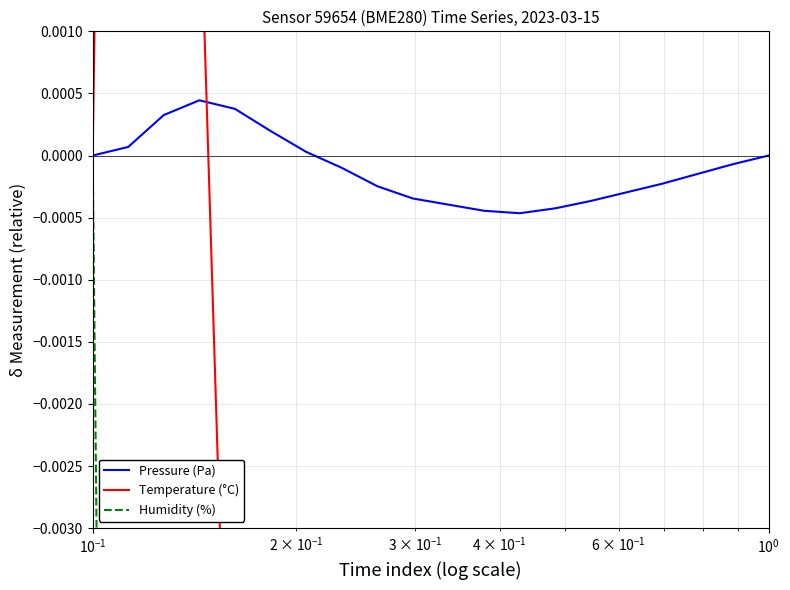

At which category does Humidity (%) reach its first local valley?

$\mathdefault{10^{0}}$